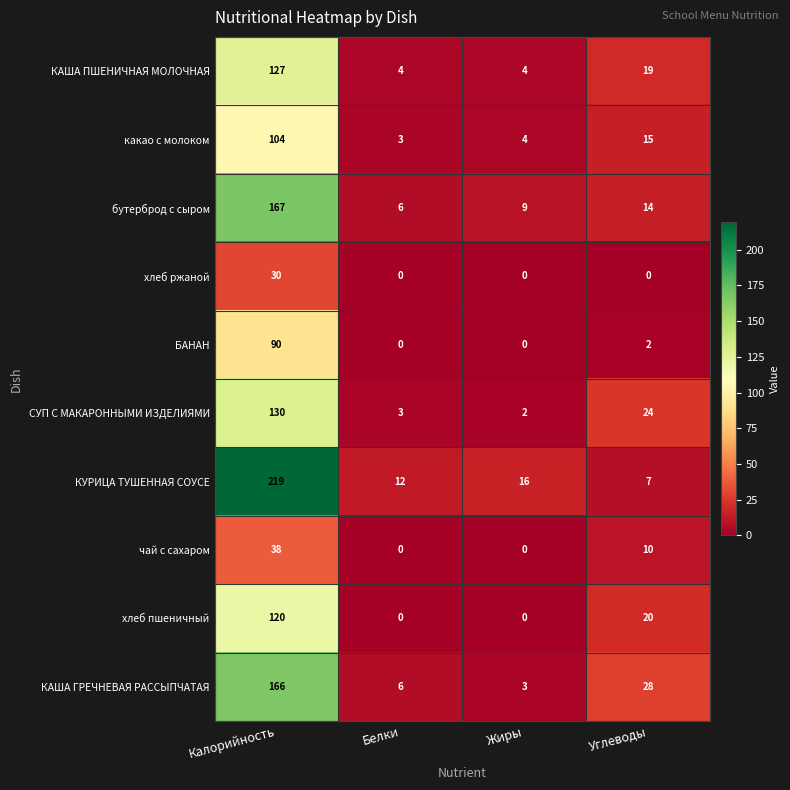

Where is чай с сахаром nearest to the value 19?

Углеводы